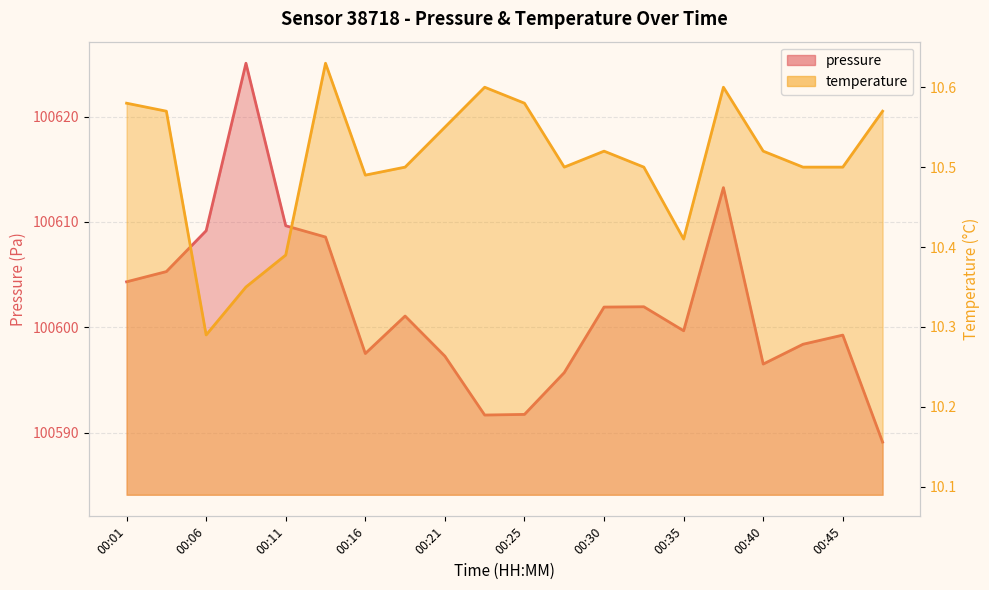

What is the average value of the pressure series?

100601.8